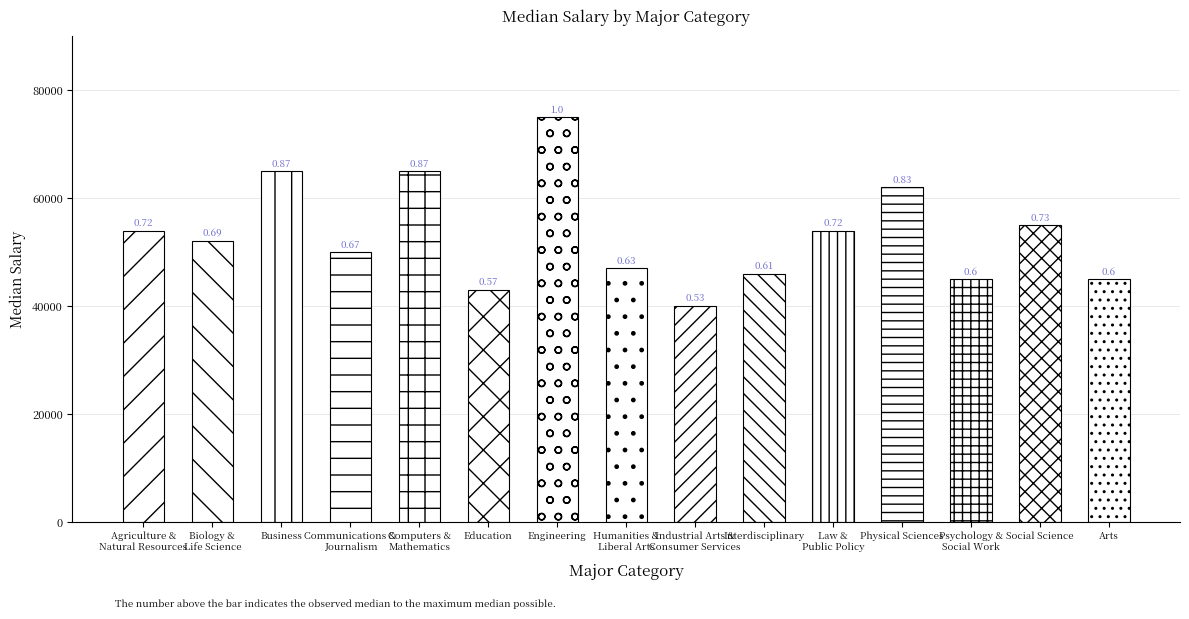

Rank the categories by value from lowest to highest.

Industrial Arts &
Consumer Services, Education, Psychology &
Social Work, Arts, Interdisciplinary, Humanities &
Liberal Arts, Communications &
Journalism, Biology &
Life Science, Agriculture &
Natural Resources, Law &
Public Policy, Social Science, Physical Sciences, Business, Computers &
Mathematics, Engineering